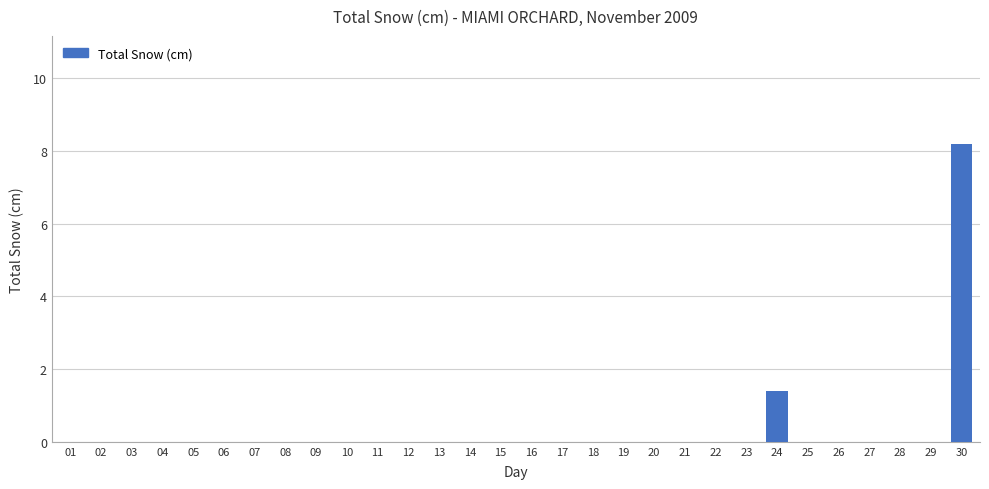

Does the chart contain stacked bars?

No